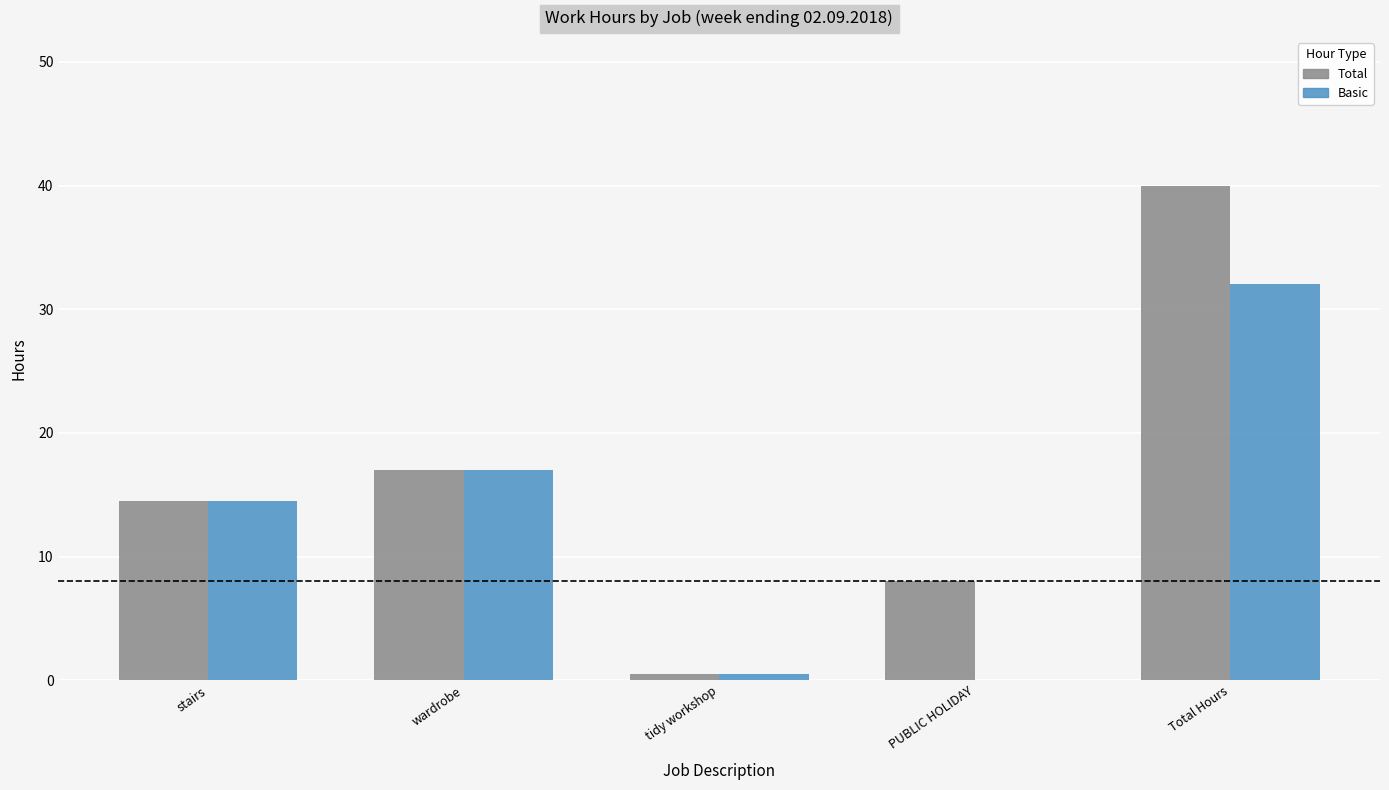

Does the chart contain stacked bars?

No